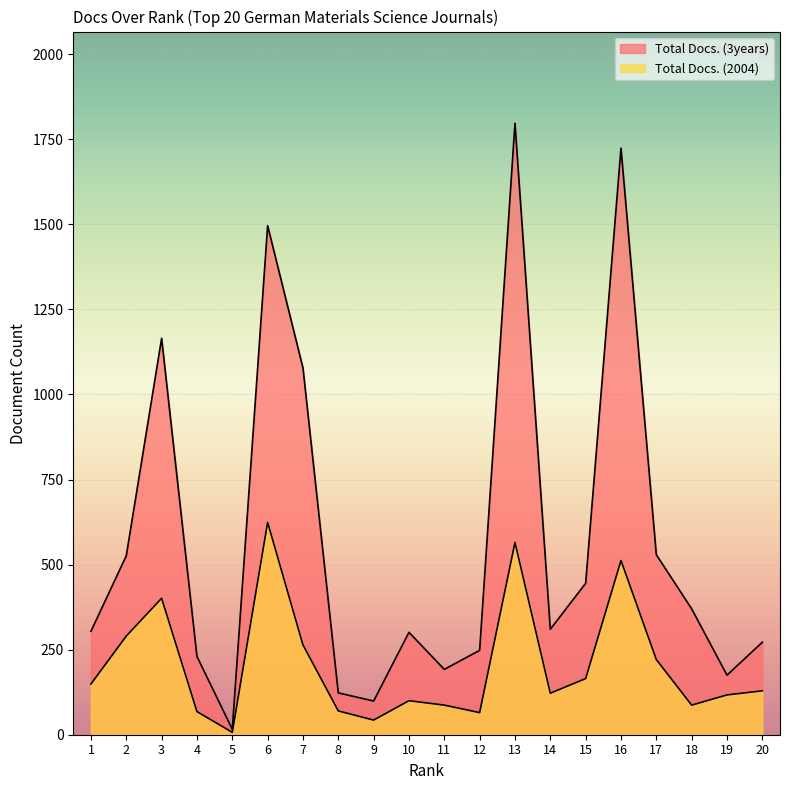

What is the value of the Total Docs. (2004) point at the 11th from the left?

87